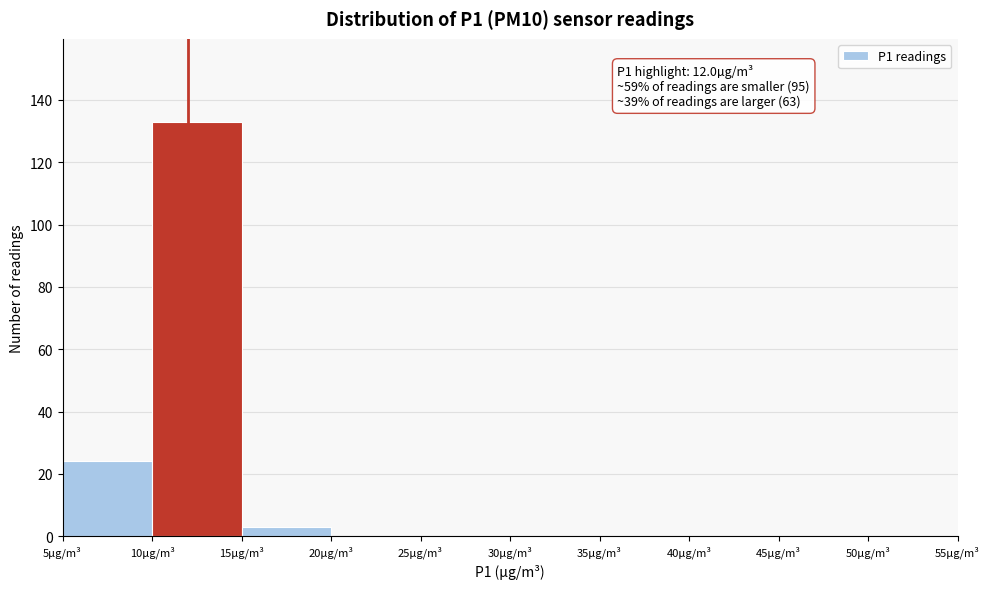

Which range on the x-axis has the tallest bar?

10 to 15